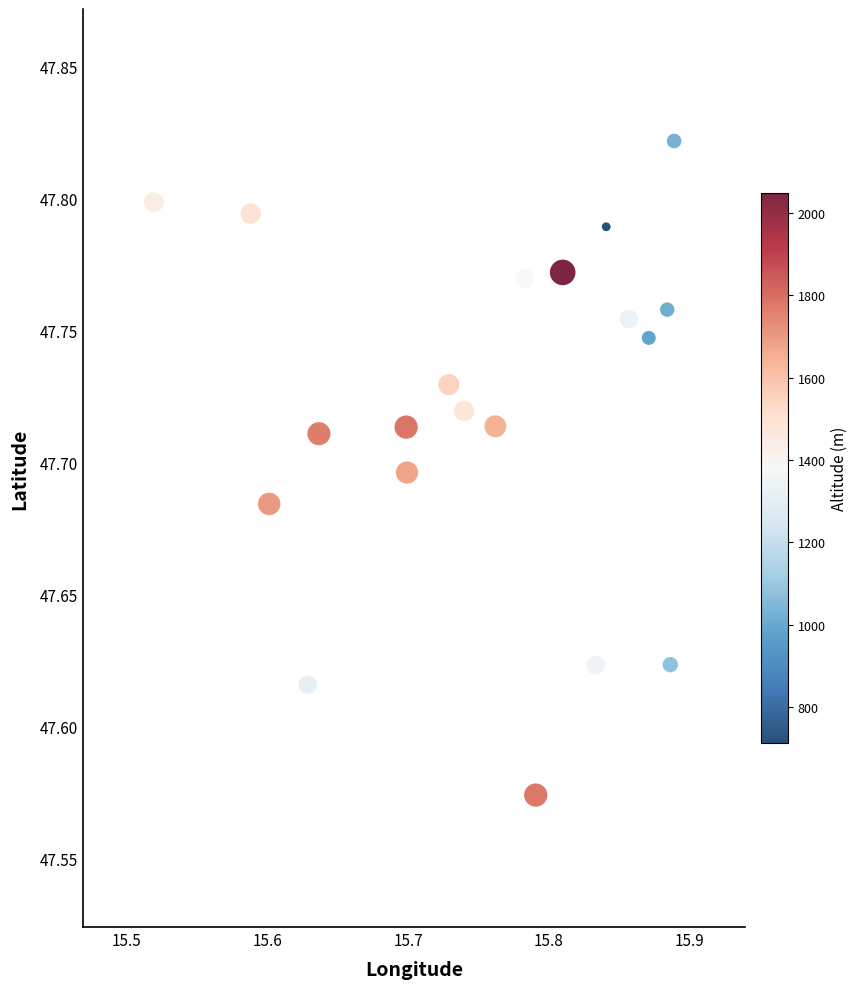

What is the range of X values (max minus min)?

0.4